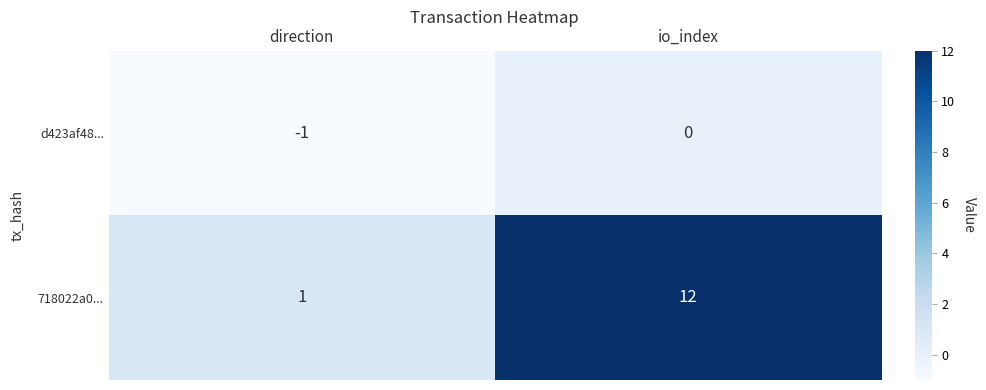

Count the number of categories in the chart.

2